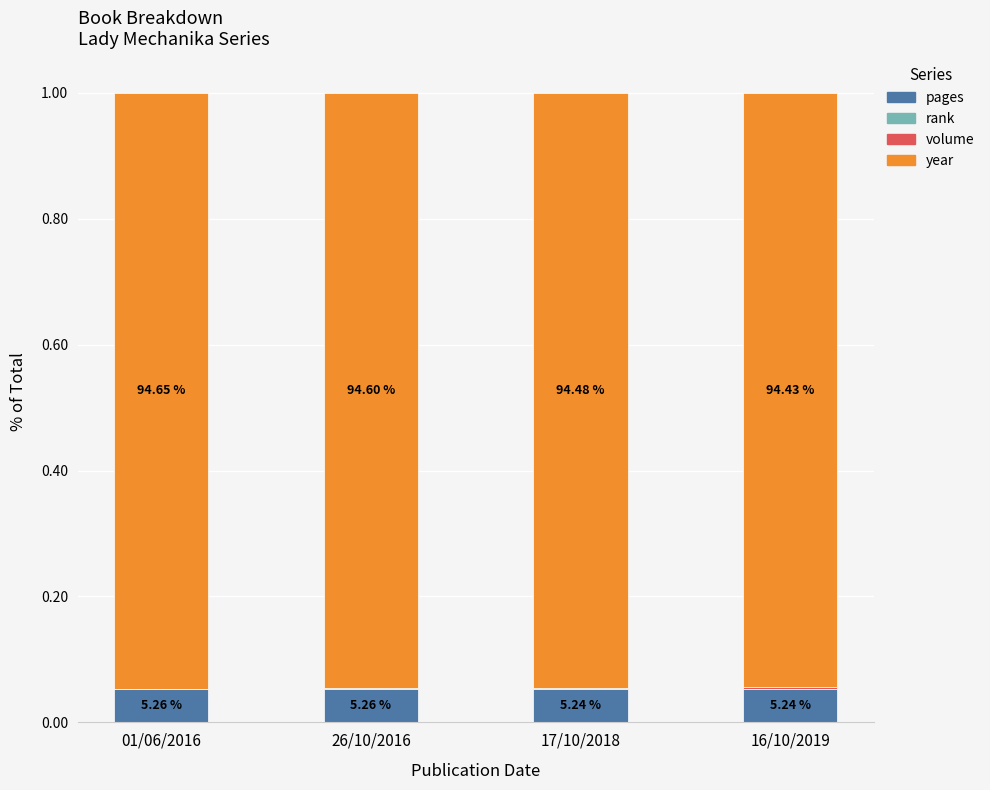

Does the chart contain stacked bars?

Yes